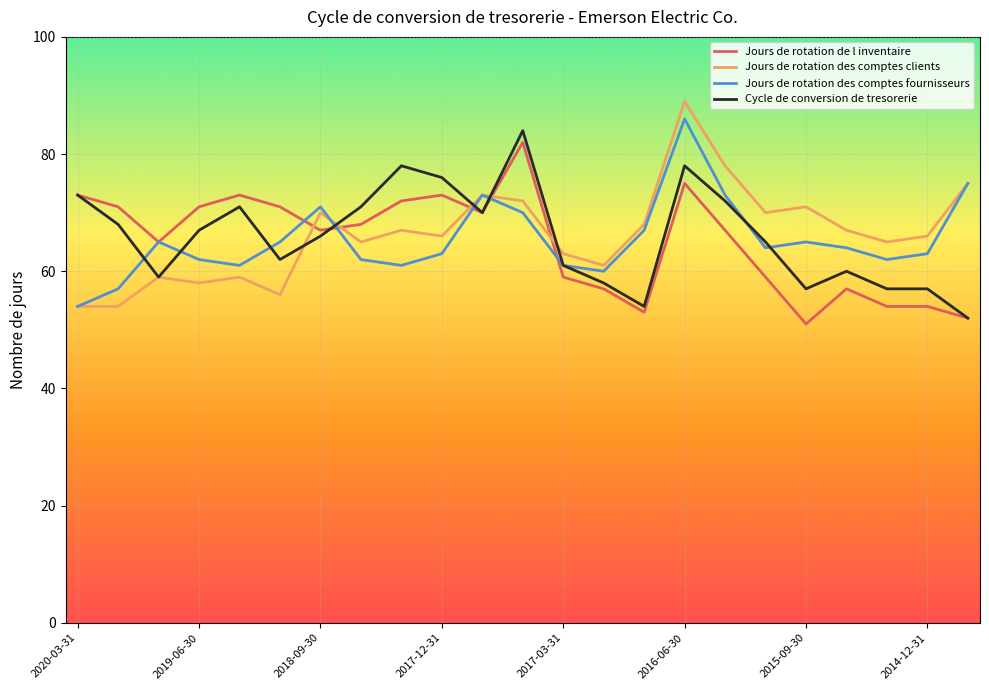

How many interior local peaks does the Jours de rotation des comptes clients series have?

7